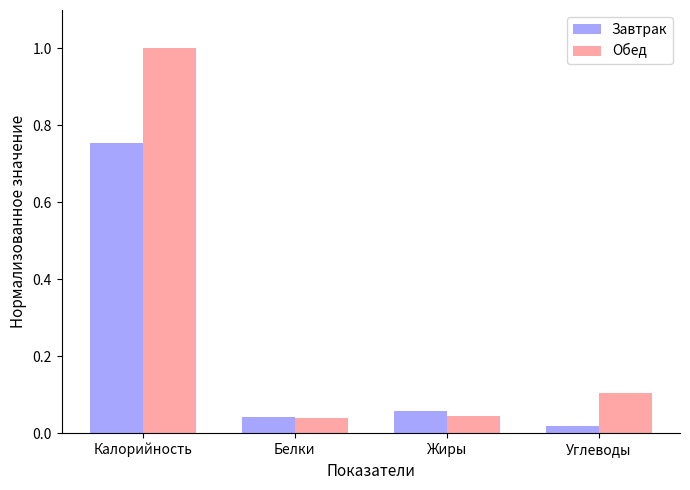

List the series in order of their overall mean, highest first.

Обед, Завтрак